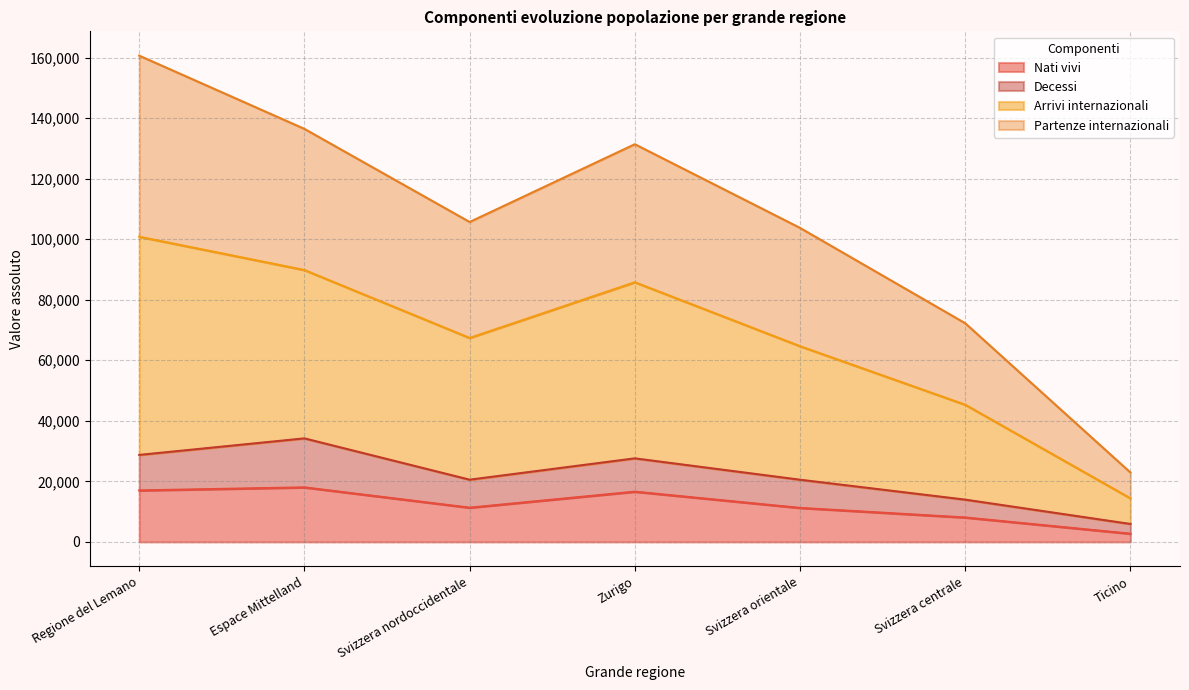

At which category does Arrivi internazionali reach its first local peak?

Zurigo